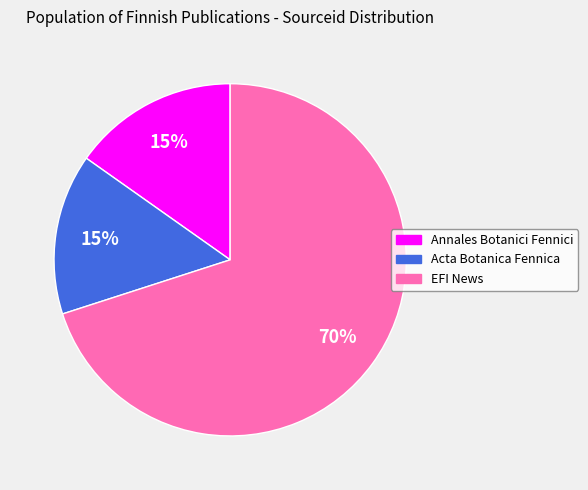

True or false: EFI News accounts for 70% of the total.

True